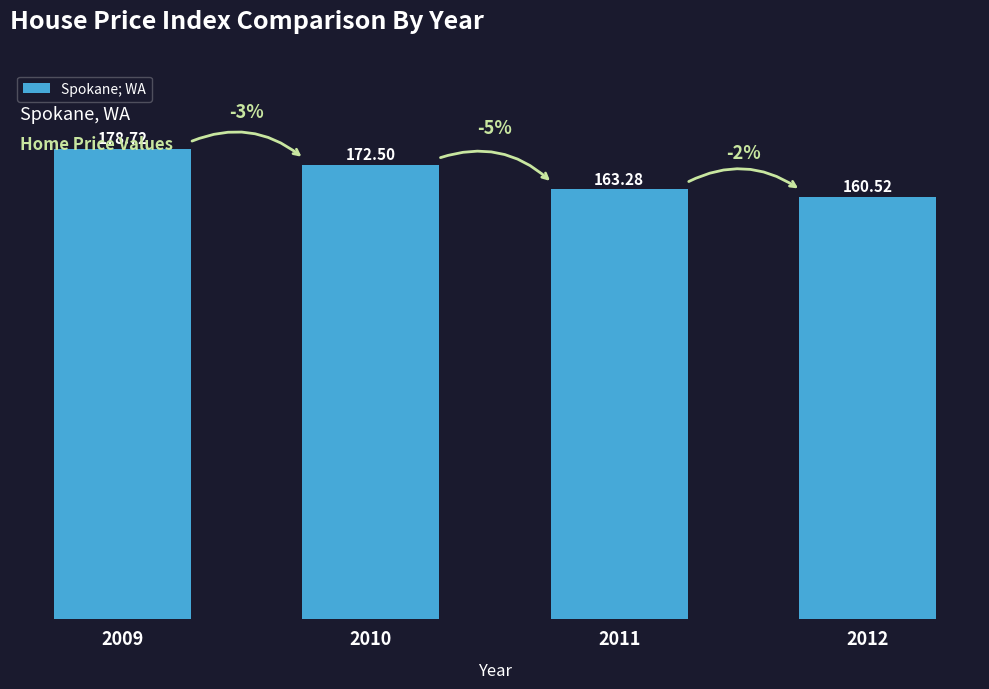

Is it true that the value at 2009 is 111.9?

False